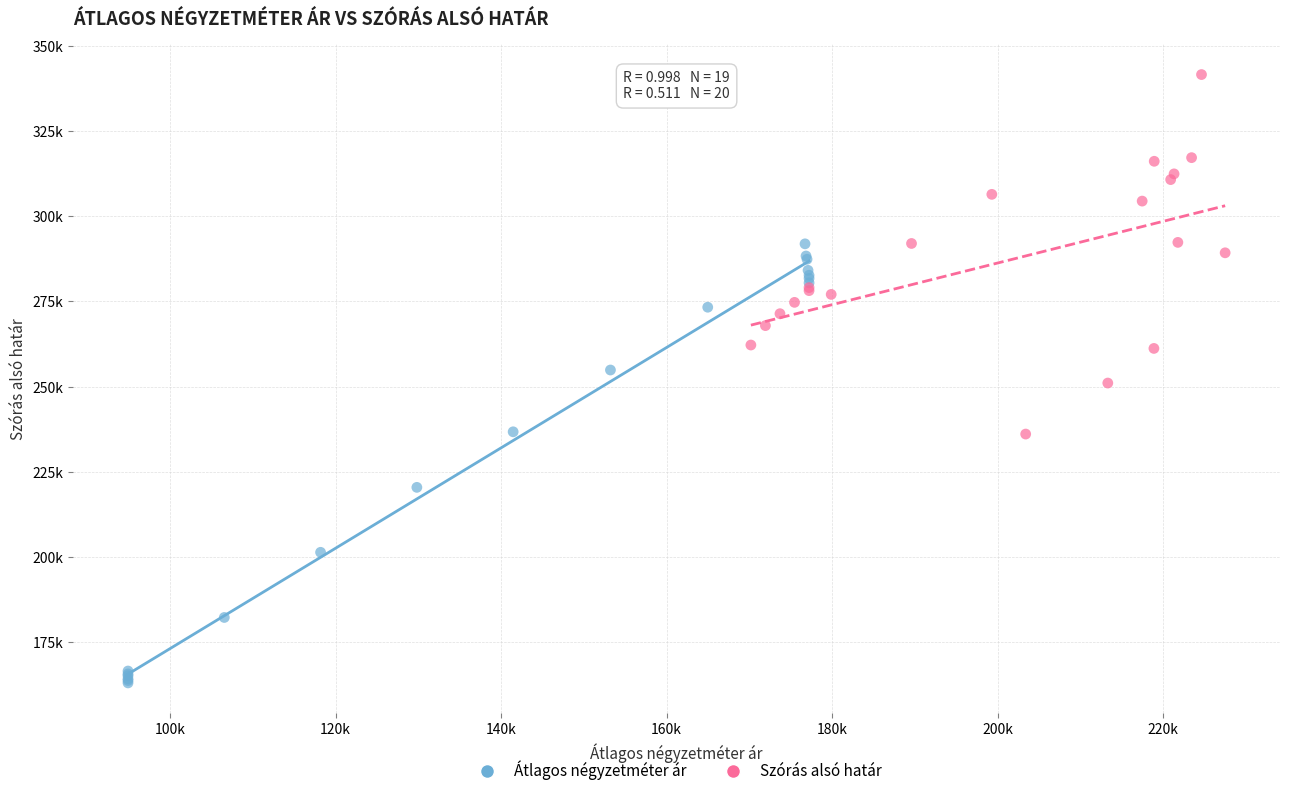

What are all the series names shown in the legend?

Átlagos négyzetméter ár, Szórás alsó határ